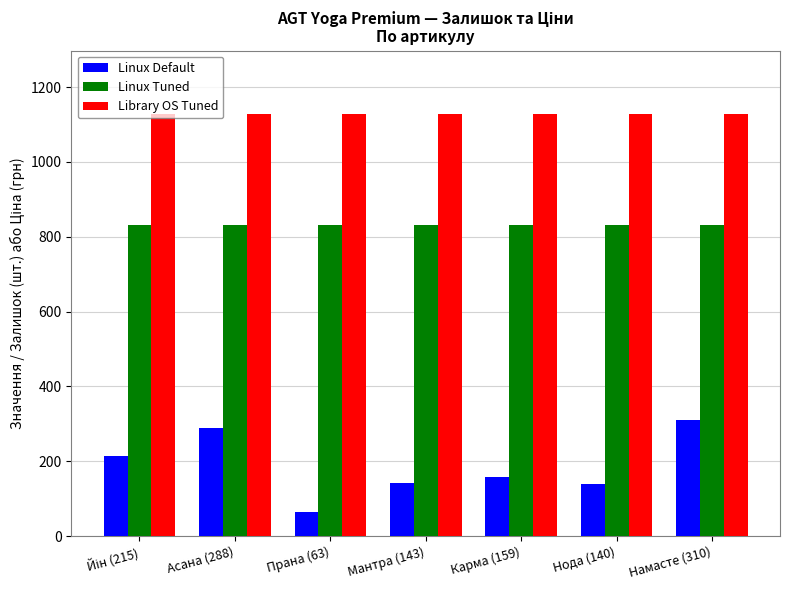

Which series has the largest range (max minus min)?

Linux Default